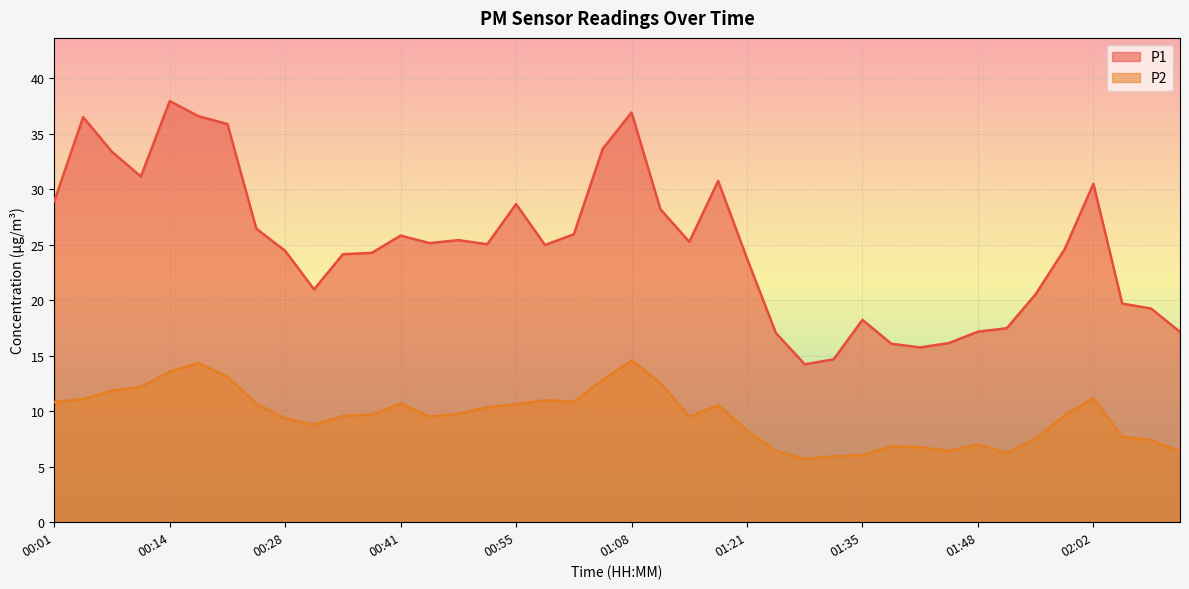

How many lines are shown in the chart?

2